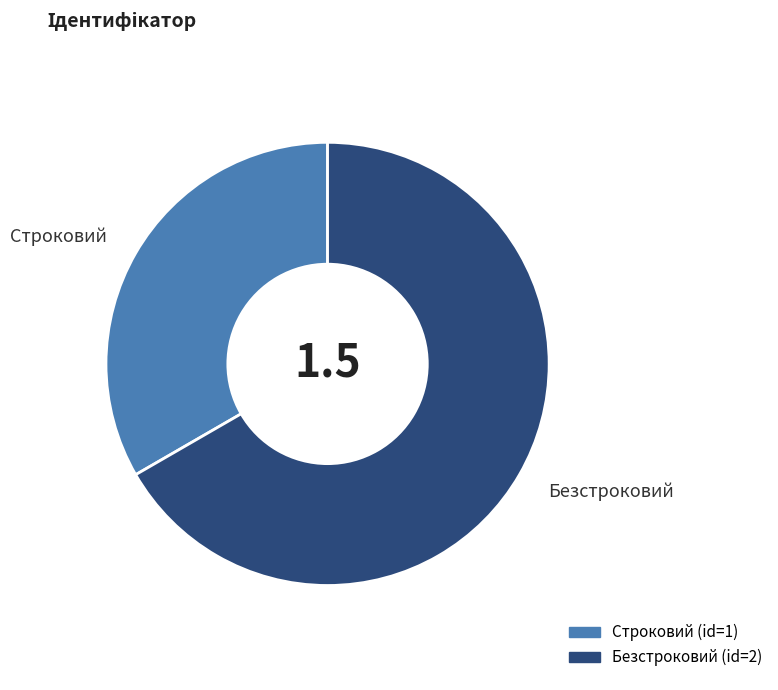

How many segments does this pie chart have?

2